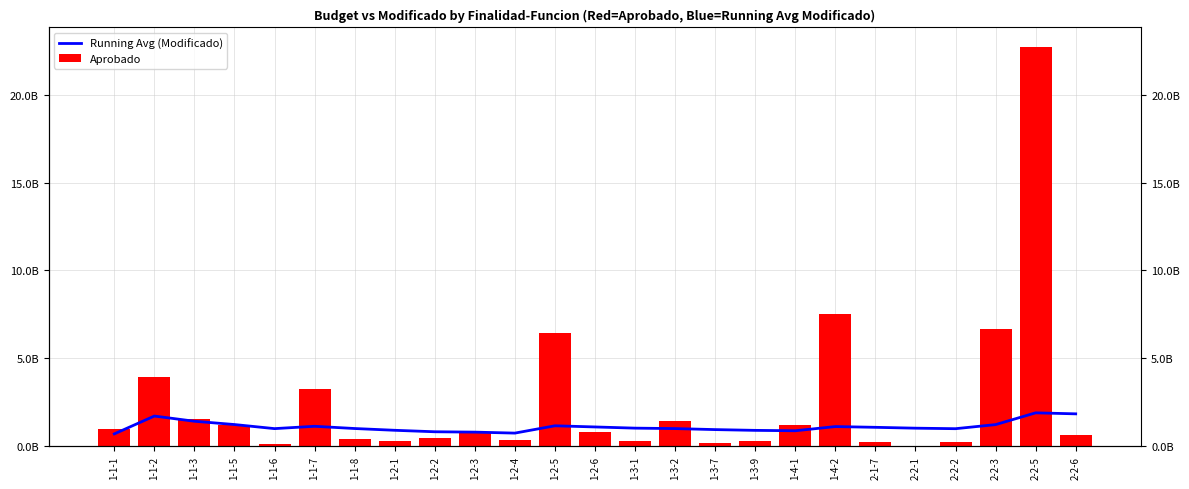

What are all the series names shown in the legend?

Running Avg (Modificado), Aprobado